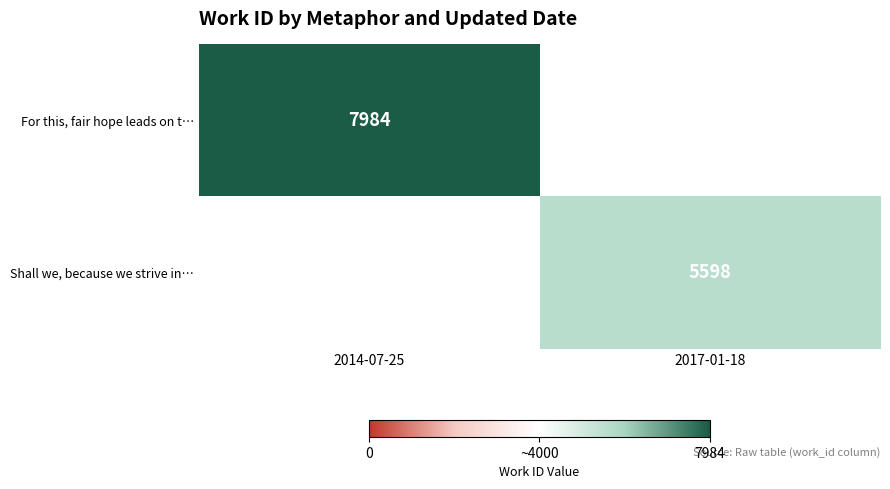

True or false: For this, fair hope leads on t… has a value of 12047 at 2014-07-25.

False